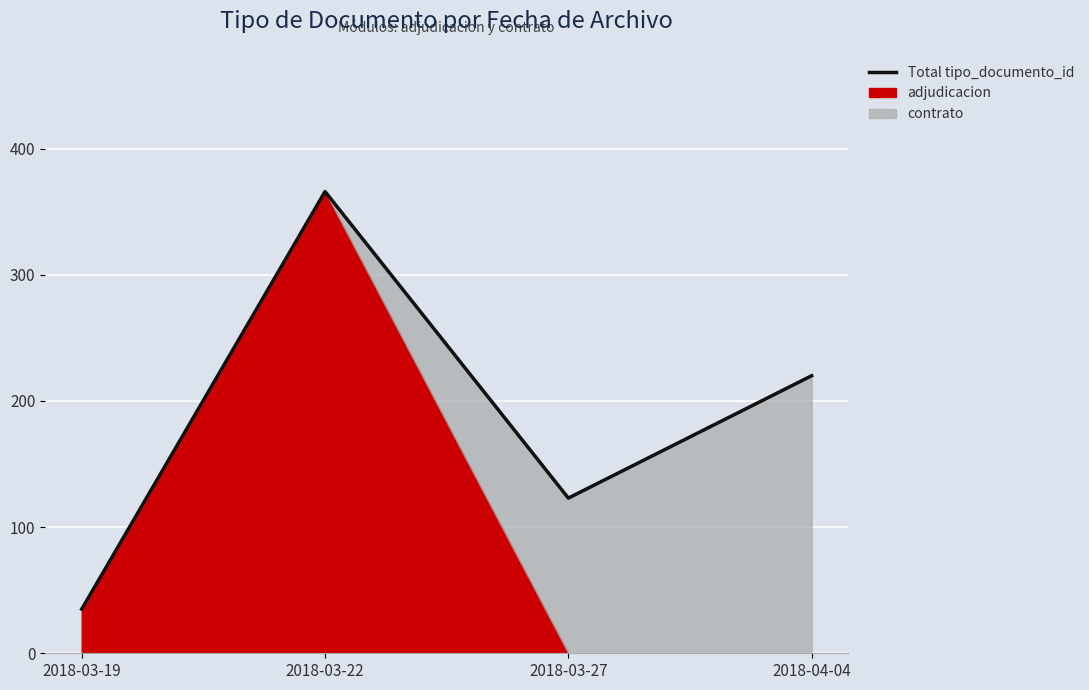

Which category has the lowest value across all series?

2018-03-19